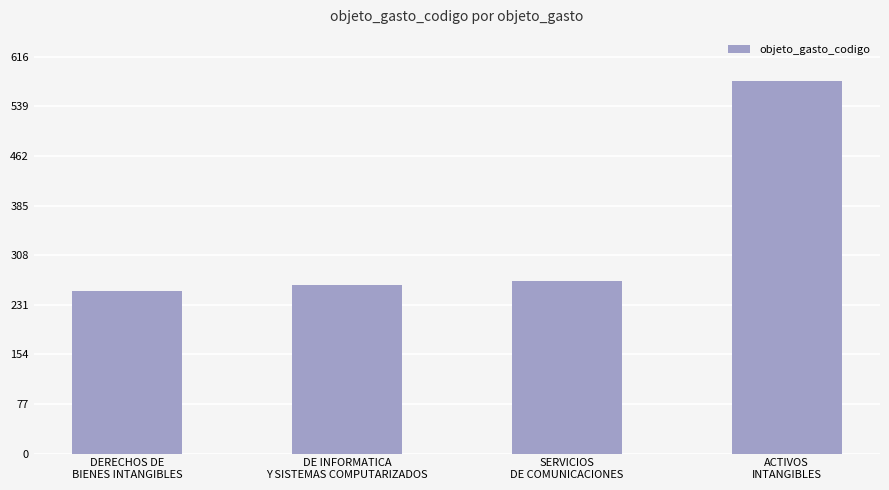

At which category does the chart reach its peak across all series?

ACTIVOS
INTANGIBLES